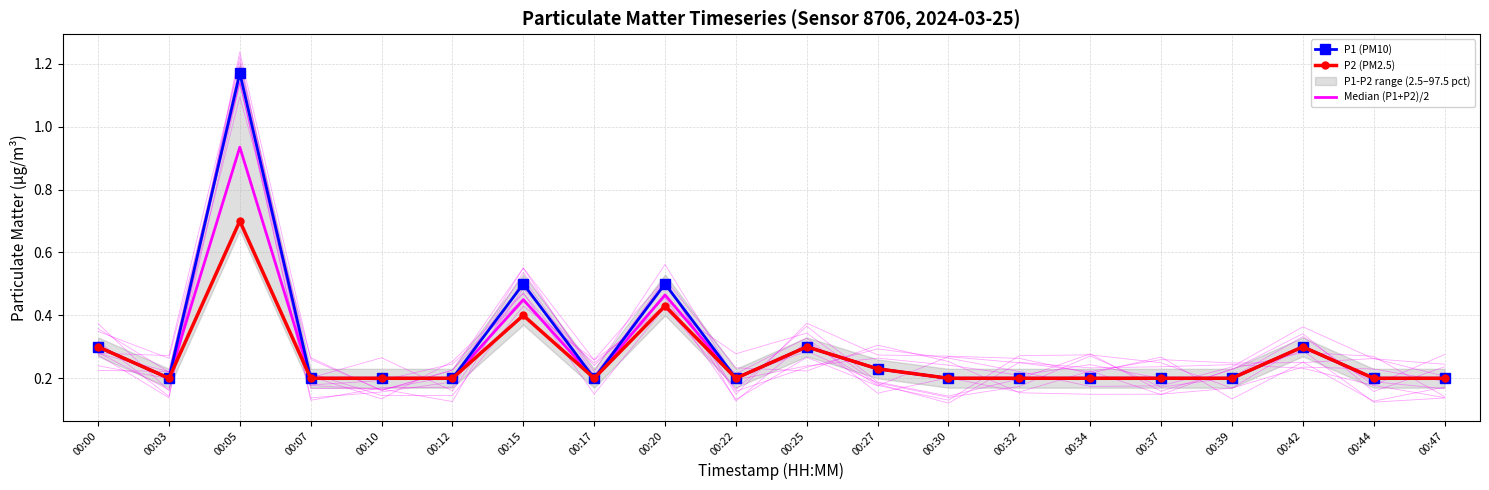

What is the value of the P2 (PM2.5) point at the 10th from the left?

0.2